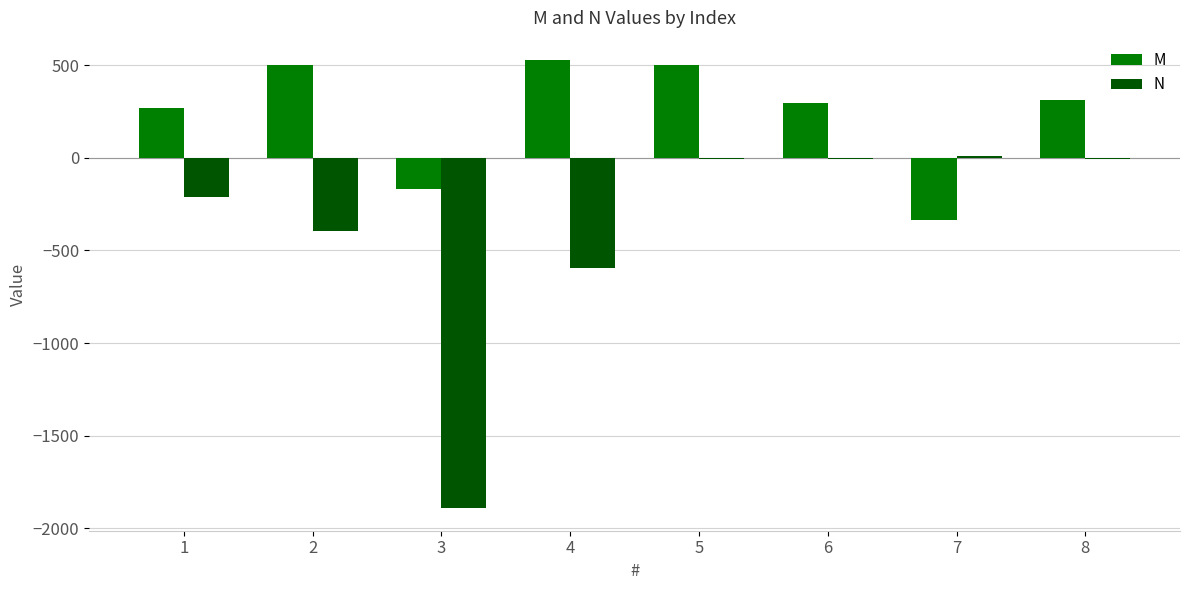

What is the total value across all series at 4?

-70.2